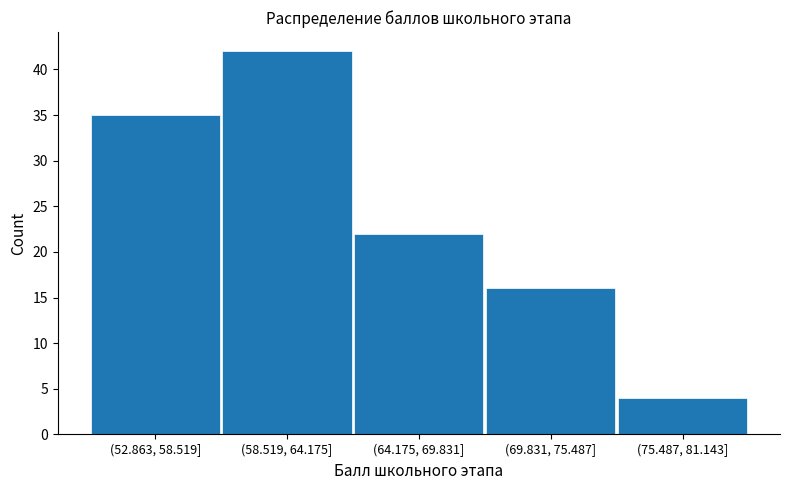

Reading right to left, transcribe all the data shown in this chart.

4	16	22	42	35